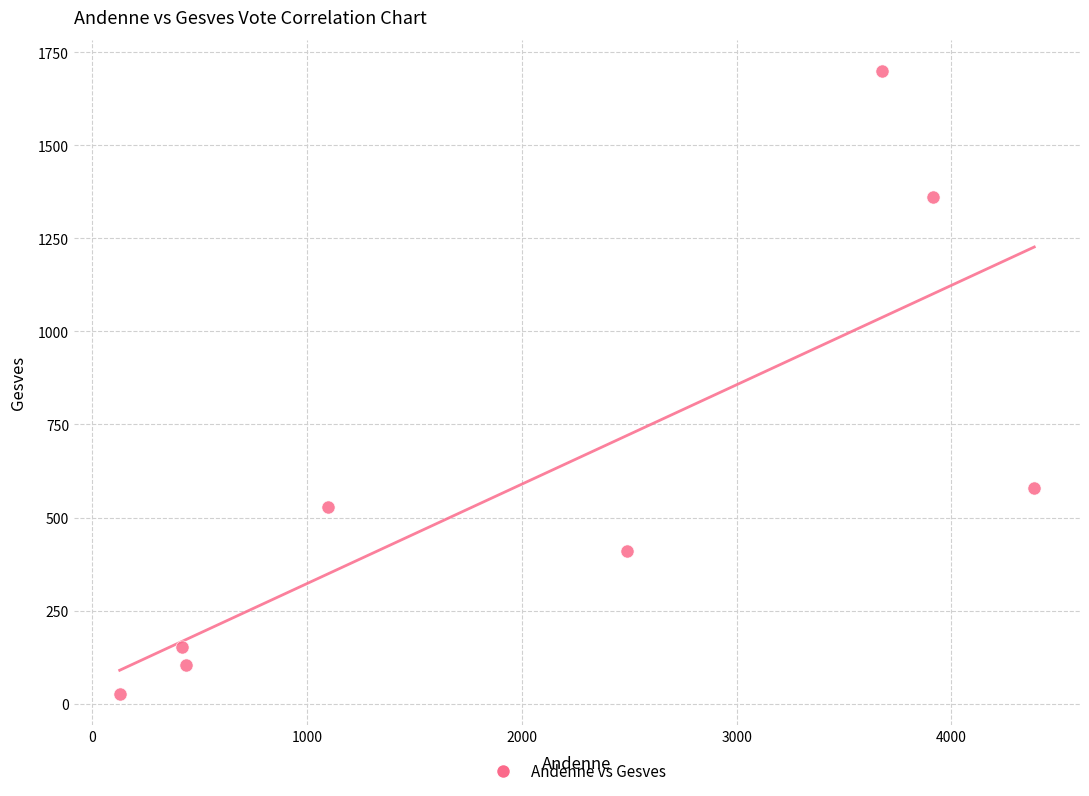

What Y value in the scatter plot is closest to 863?

580